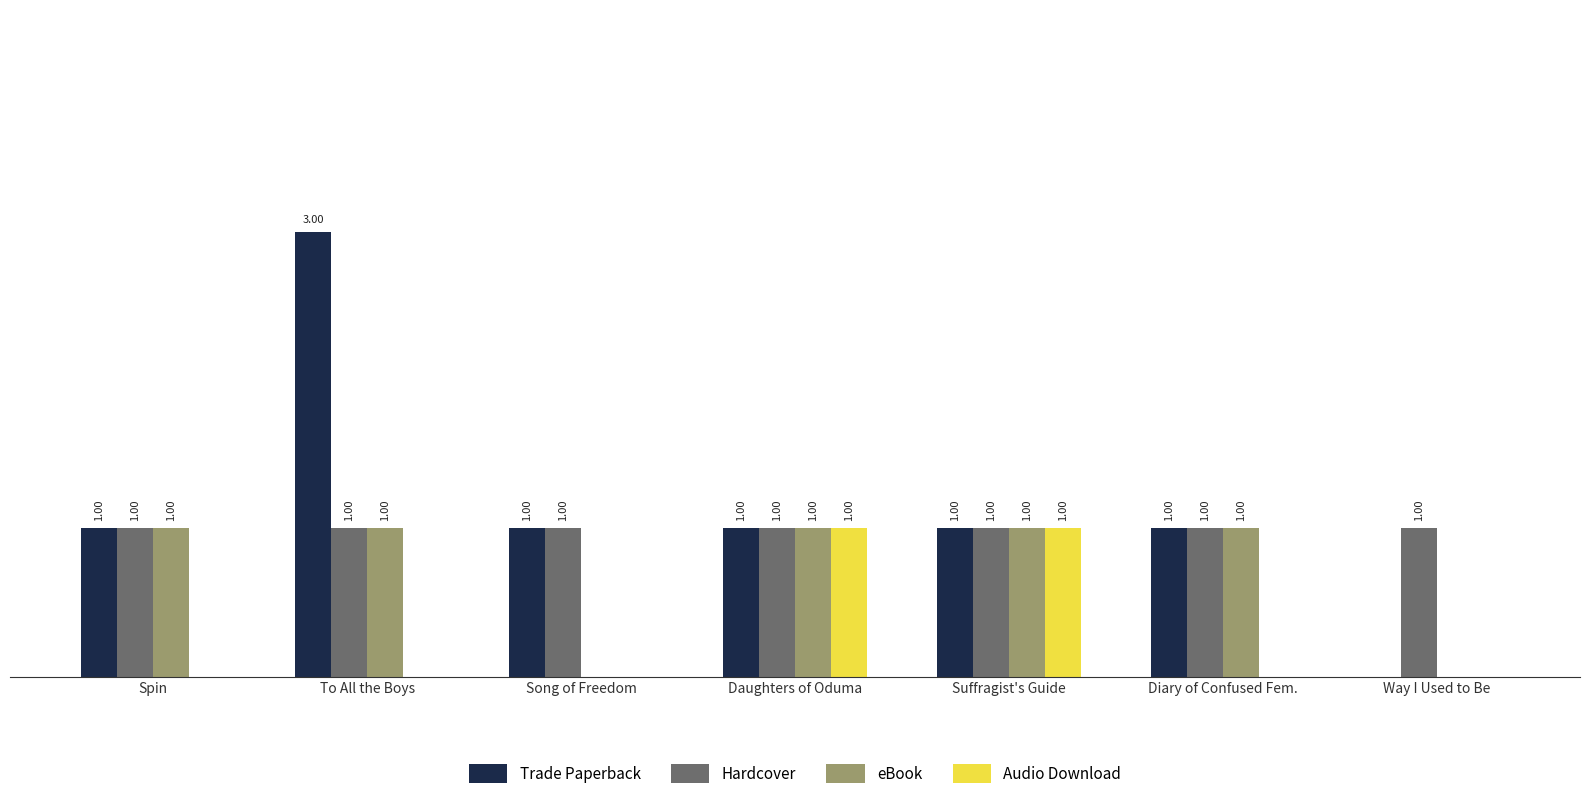

Which series changed the most between Spin and To All the Boys?

Trade Paperback